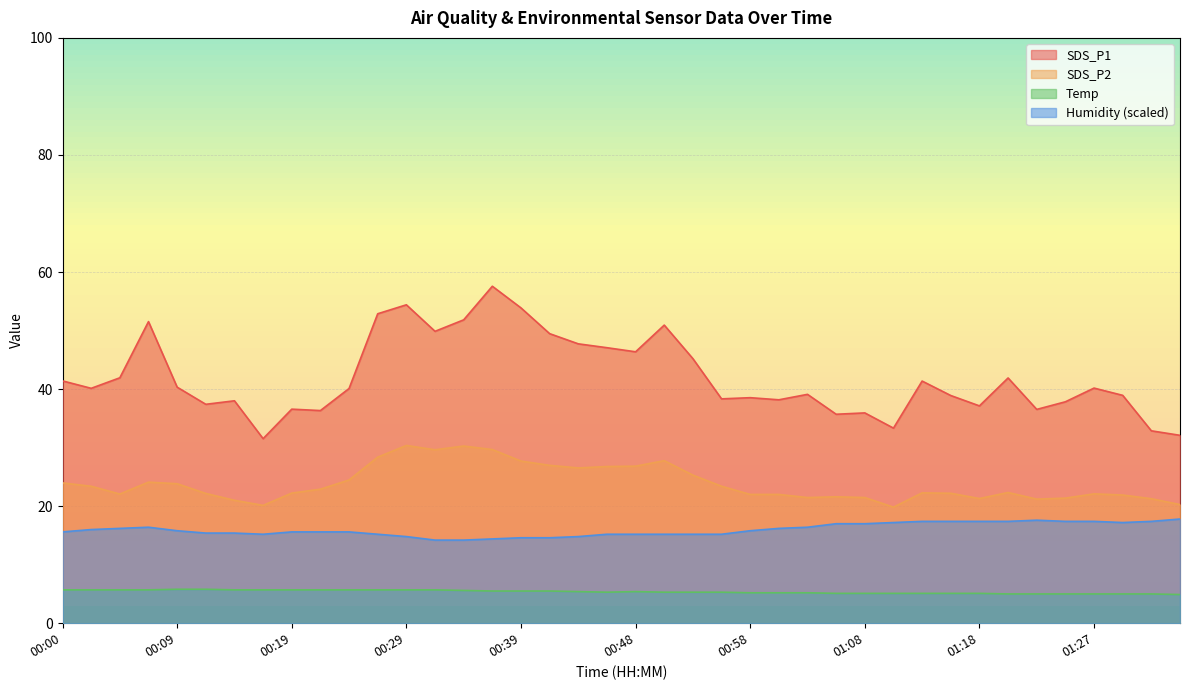

What is the difference between the maximum and second lowest values in the Temp series?

0.8